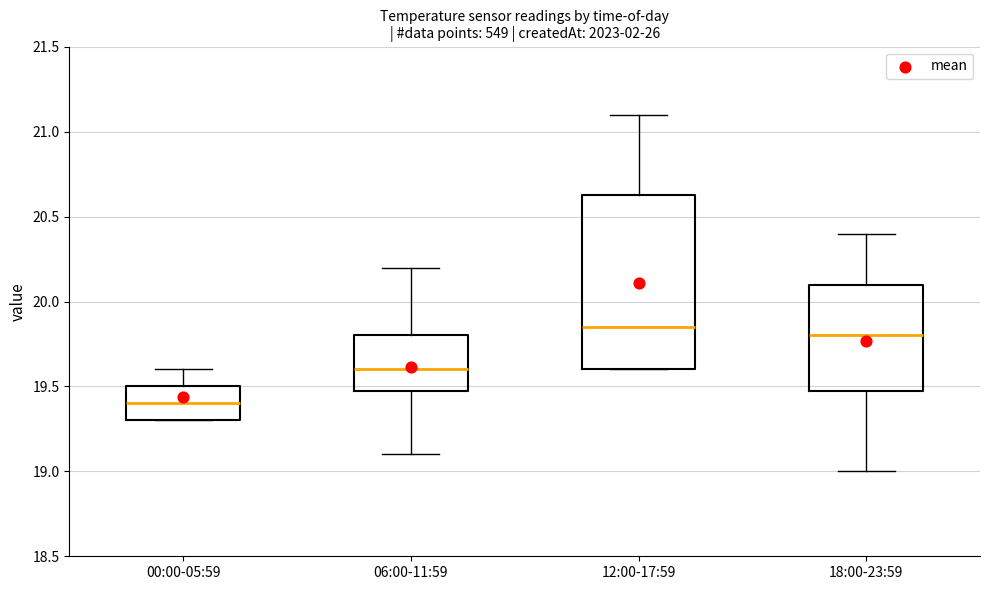

Which box is the tallest, from its lower edge to its upper edge?

12:00-17:59